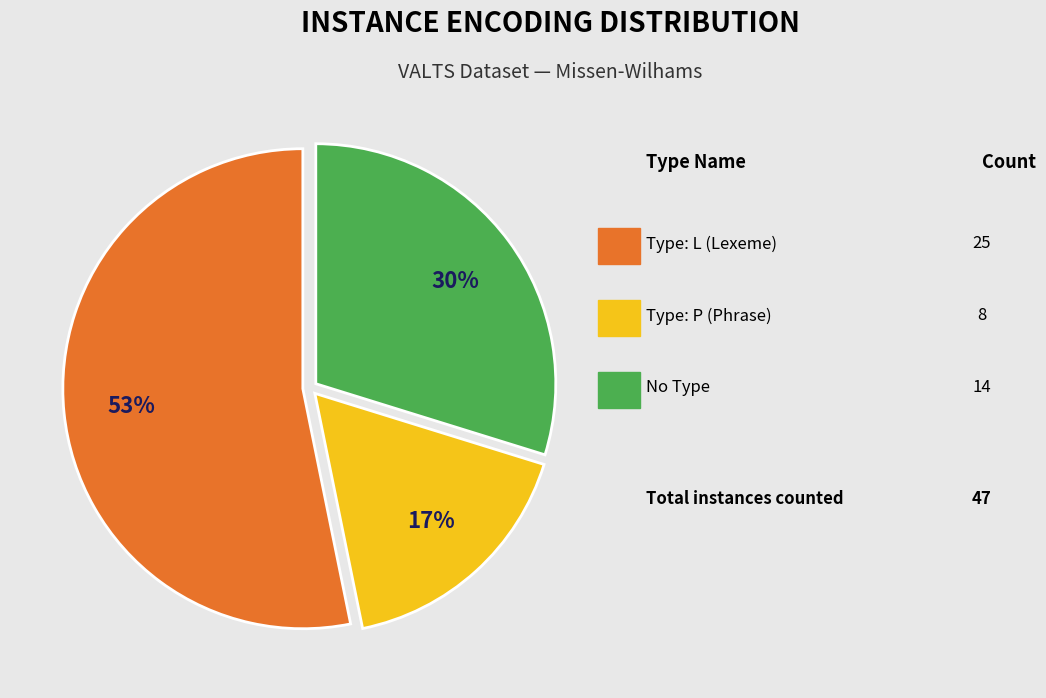

Is there a majority slice in this chart?

Yes